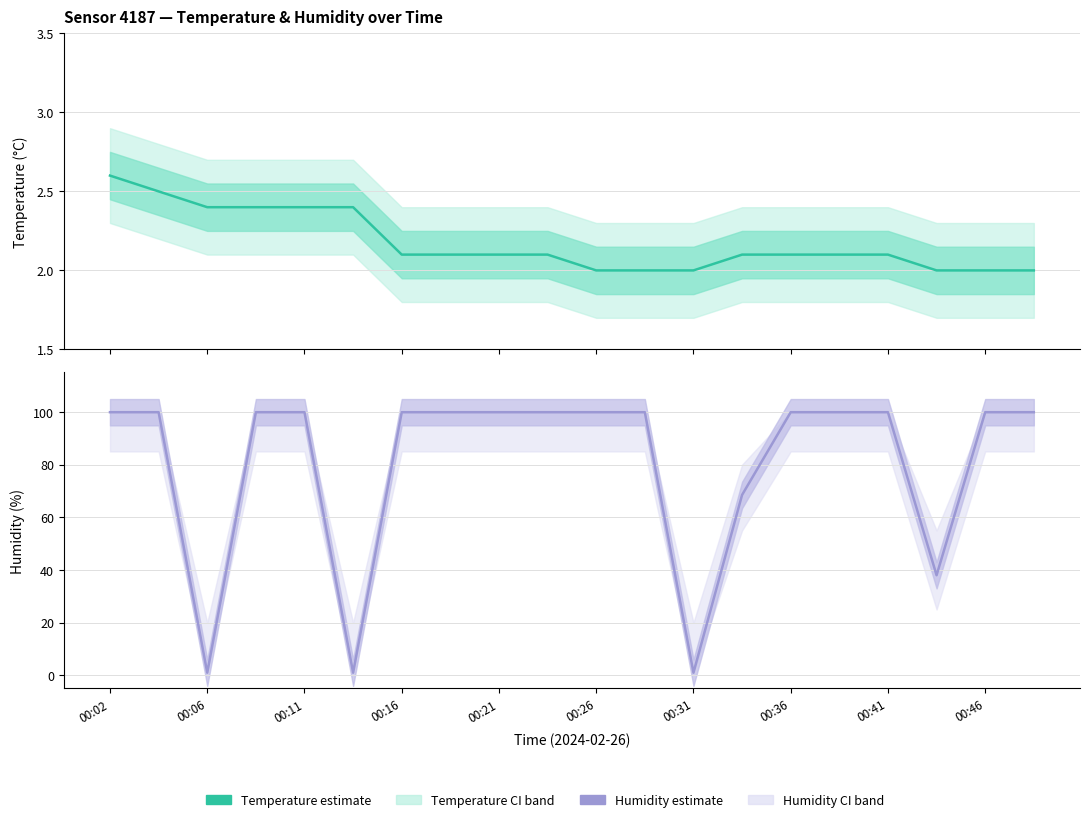

Reading right to left, list all the values displayed in this chart.

Temperature estimate: 2.0	2.0	2.0	2.1	2.1	2.1	2.1	2.0	2.0	2.0	2.1	2.1	2.1	2.1	2.4	2.4	2.4	2.4	2.5	2.6
Humidity estimate: 99.9	99.9	38.0	99.9	99.9	99.9	68.5	1.0	99.9	99.9	99.9	99.9	99.9	99.9	1.0	99.9	99.9	1.0	99.9	99.9